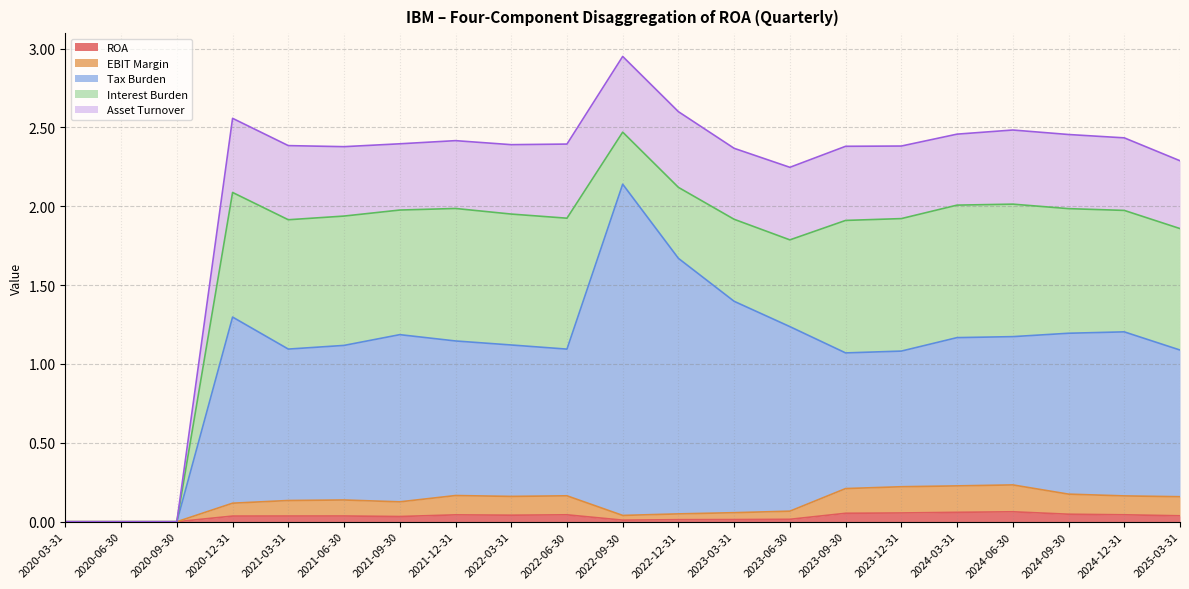

What is the maximum value shown in the chart?

2.9